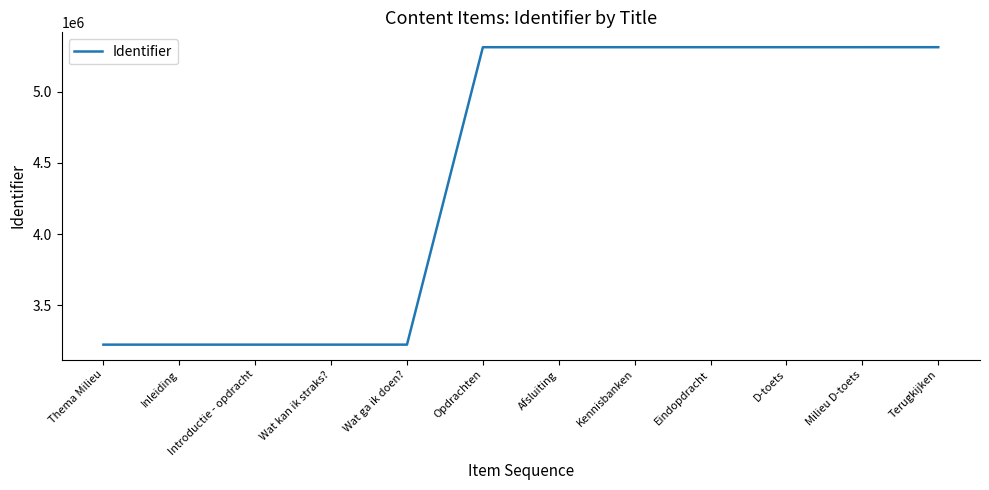

The chart shows a value of 5312019 at D-toets. True or false?

True